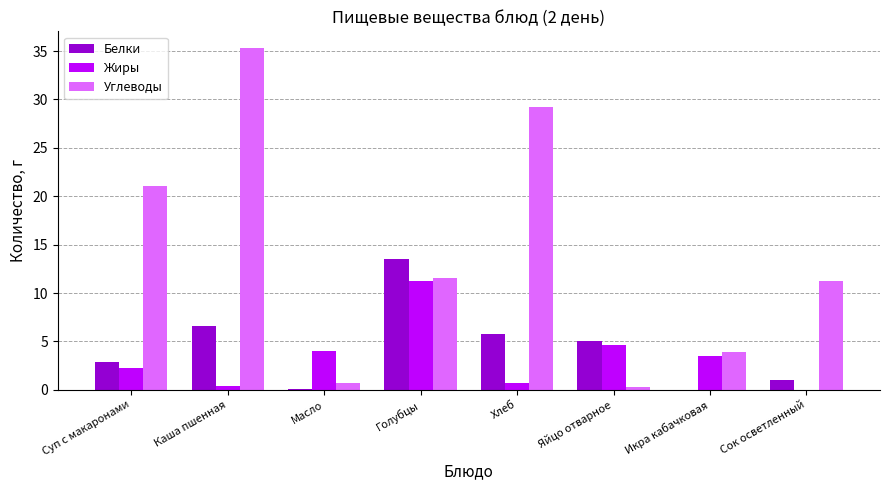

True or false: Углеводы has a value of 0.8 at Масло.

True